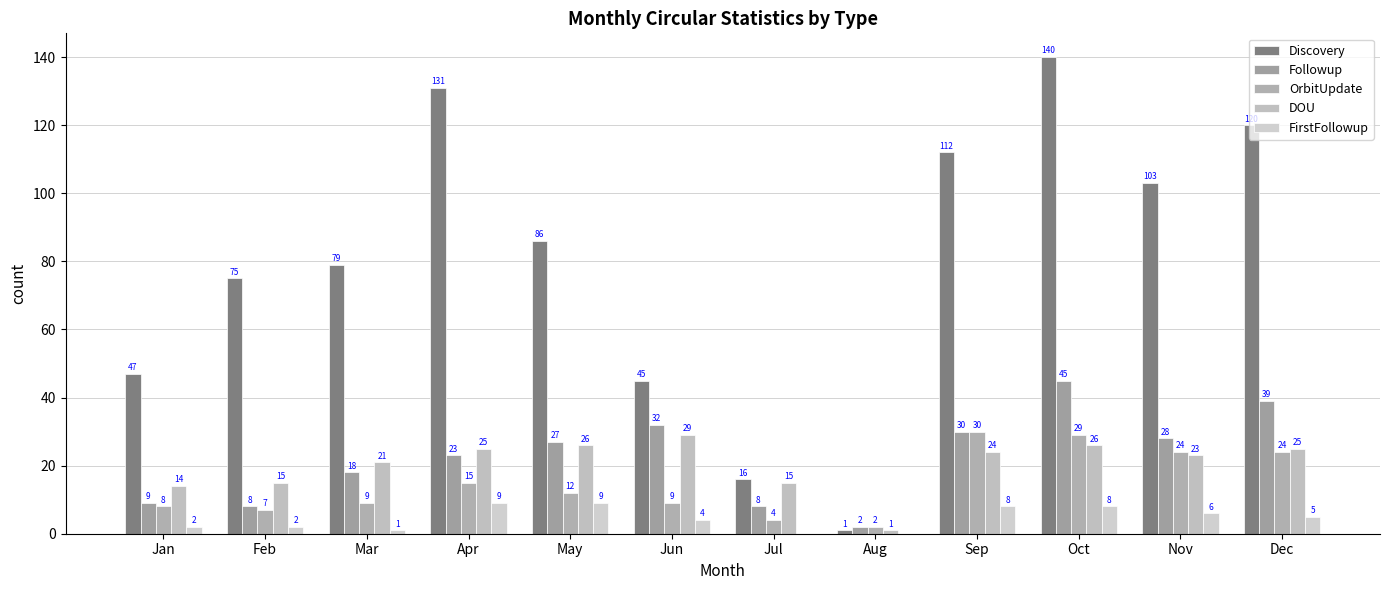

What is the value of the Discovery bar at the 10th from the left?

140